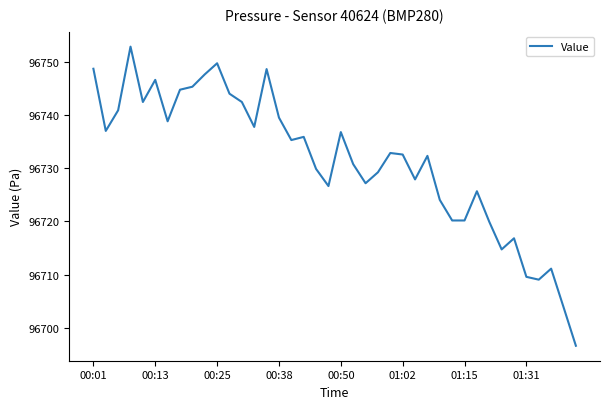

What is the maximum value shown in the chart?

96752.9